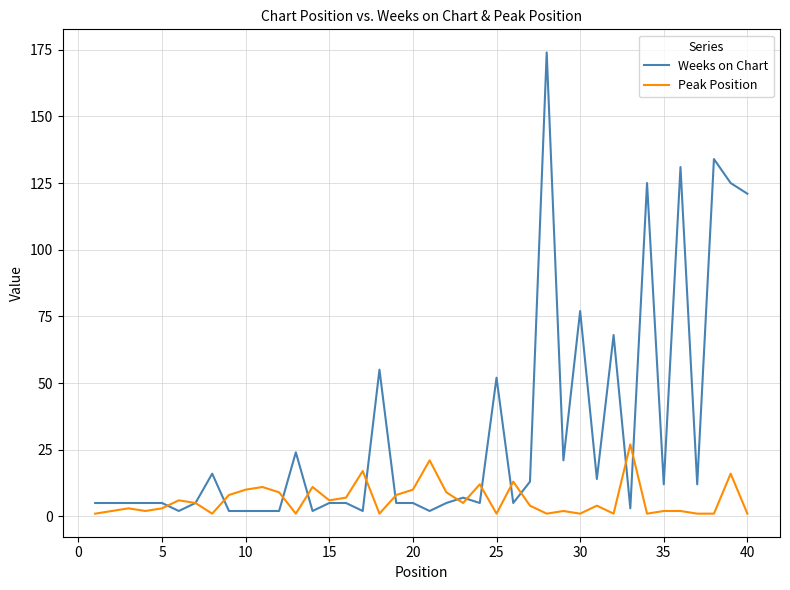

Reading left to right, what are all the values shown in this chart?

Weeks on Chart: 5	5	5	5	5	2	5	16	2	2	2	2	24	2	5	5	2	55	5	5	2	5	7	5	52	5	13	174	21	77	14	68	3	125	12	131	12	134	125	121
Peak Position: 1	2	3	2	3	6	5	1	8	10	11	9	1	11	6	7	17	1	8	10	21	9	5	12	1	13	4	1	2	1	4	1	27	1	2	2	1	1	16	1